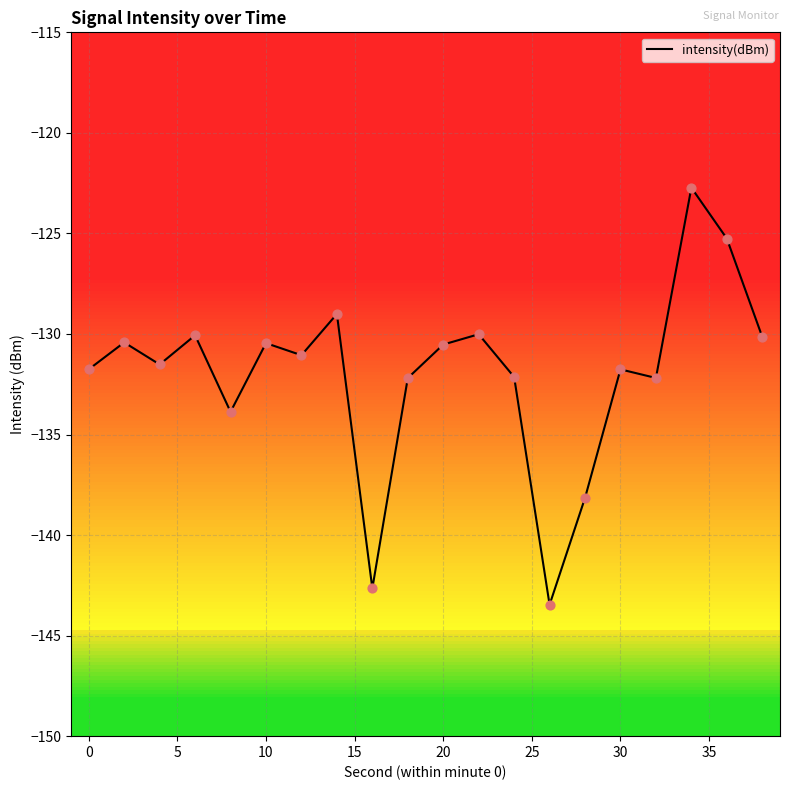

What is the greatest value displayed?

-122.7